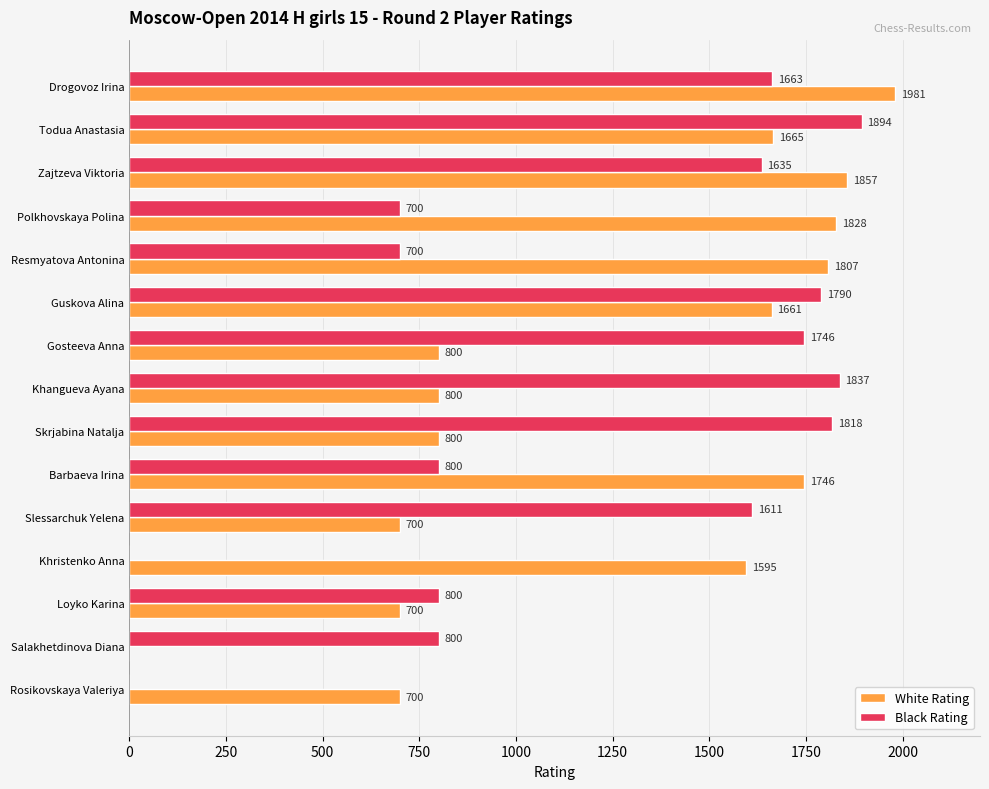

Is it true that White Rating equals 1106 at Slessarchuk Yelena?

False